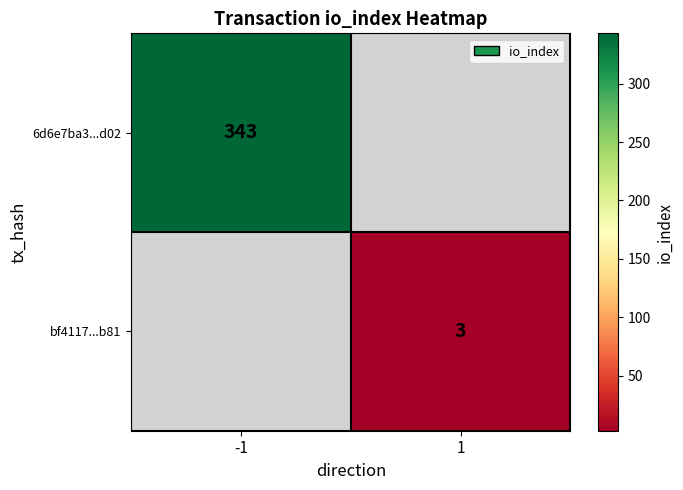

The value of bf4117...b81 at 1 is 1. True or false?

False